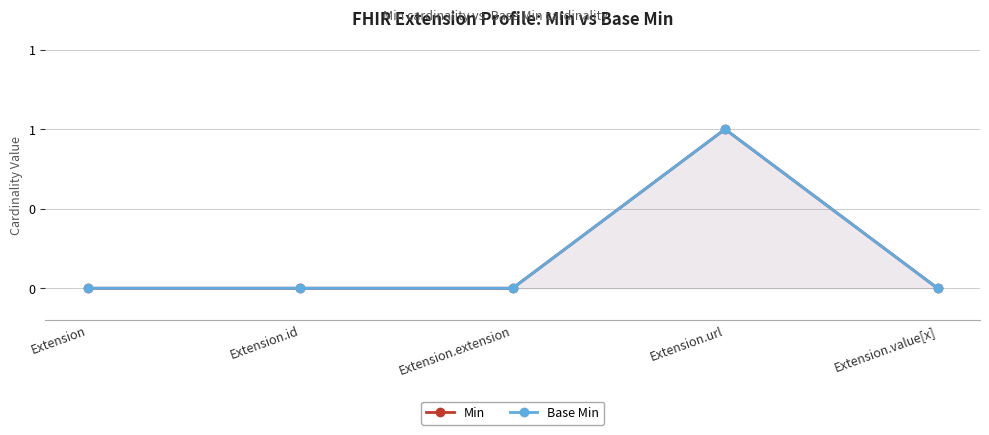

What is the label of the 1st point from the right?

Extension.value[x]